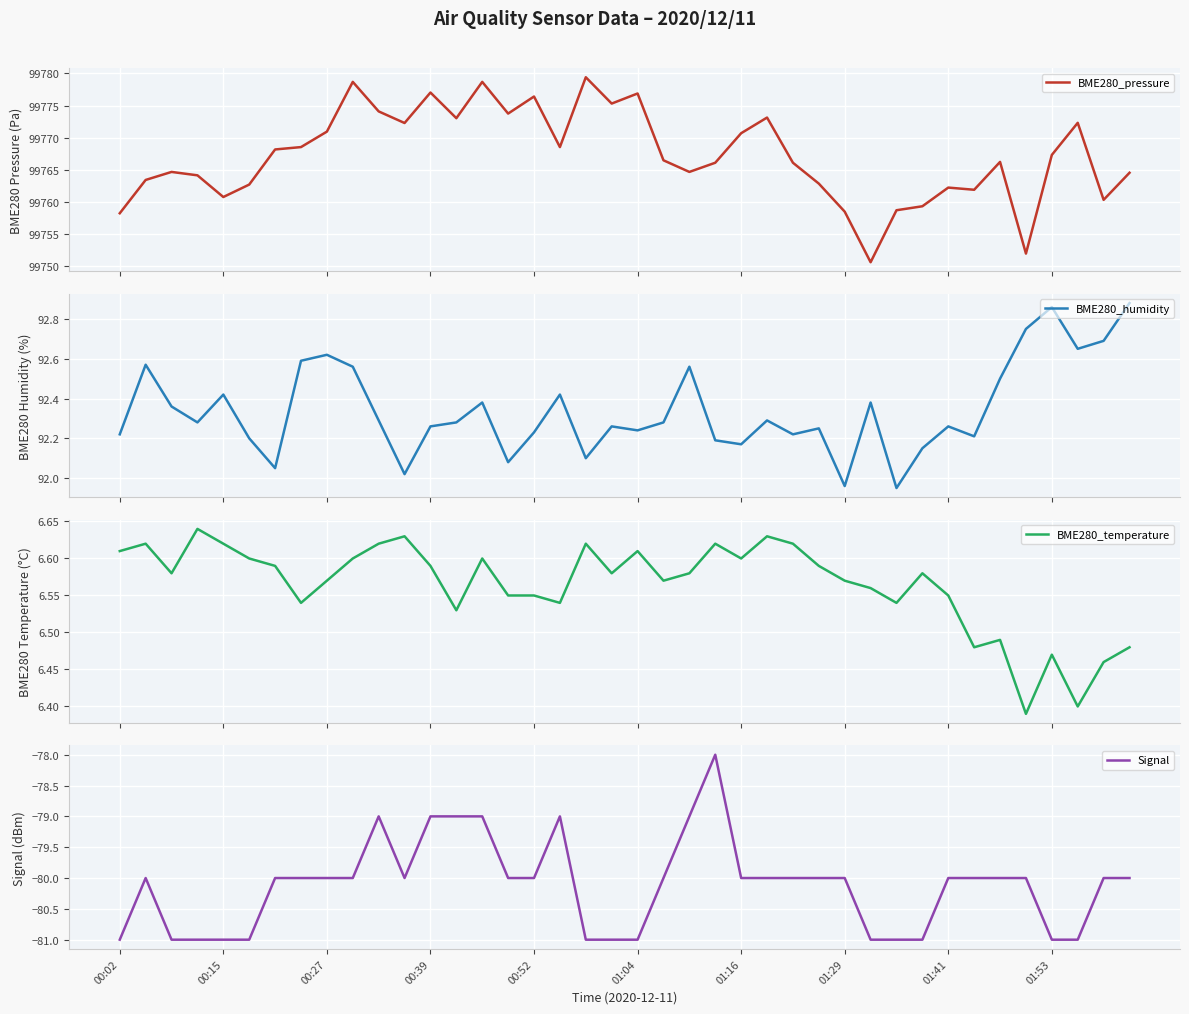

What are all the series names shown in the legend?

BME280_pressure, BME280_humidity, BME280_temperature, Signal